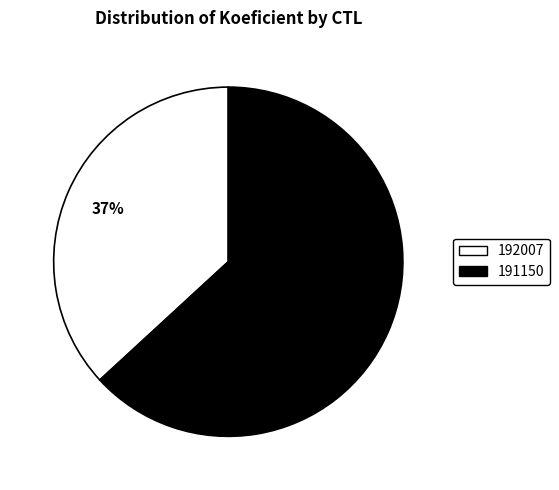

Is it true that 192007 is 37% of the pie?

True